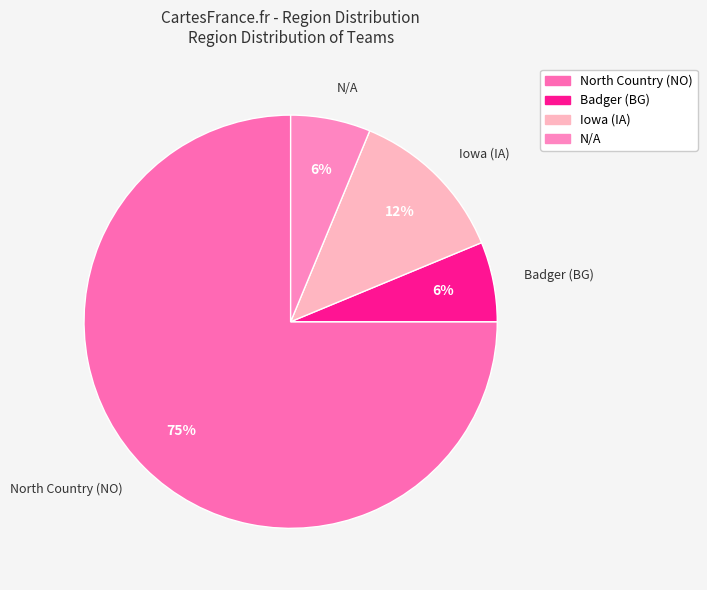

Is it true that N/A is 15% of the pie?

False